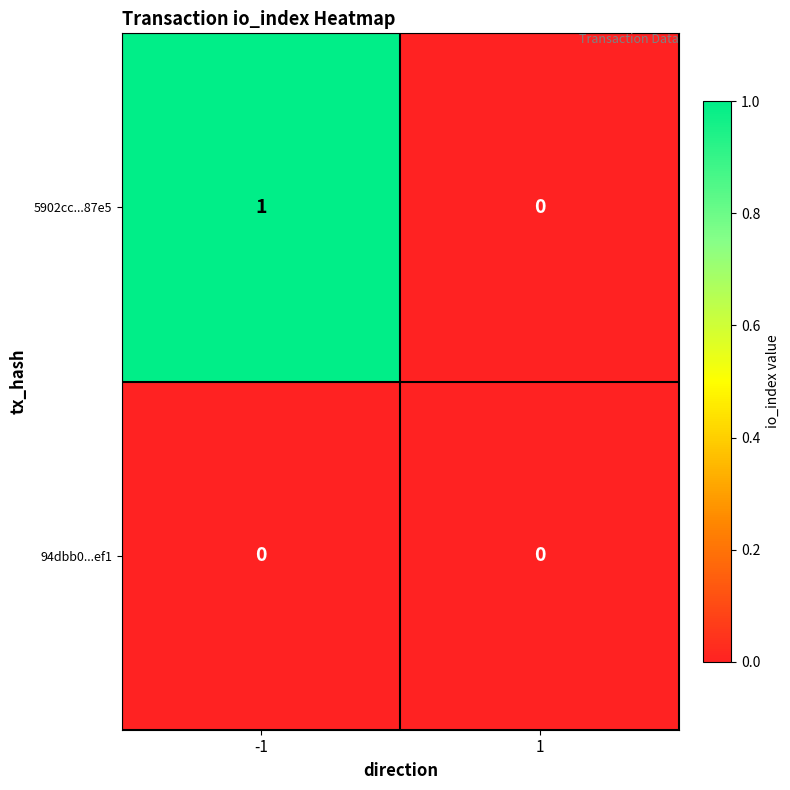

Rank the series at -1 from lowest to highest value.

94dbb0...ef1, 5902cc...87e5